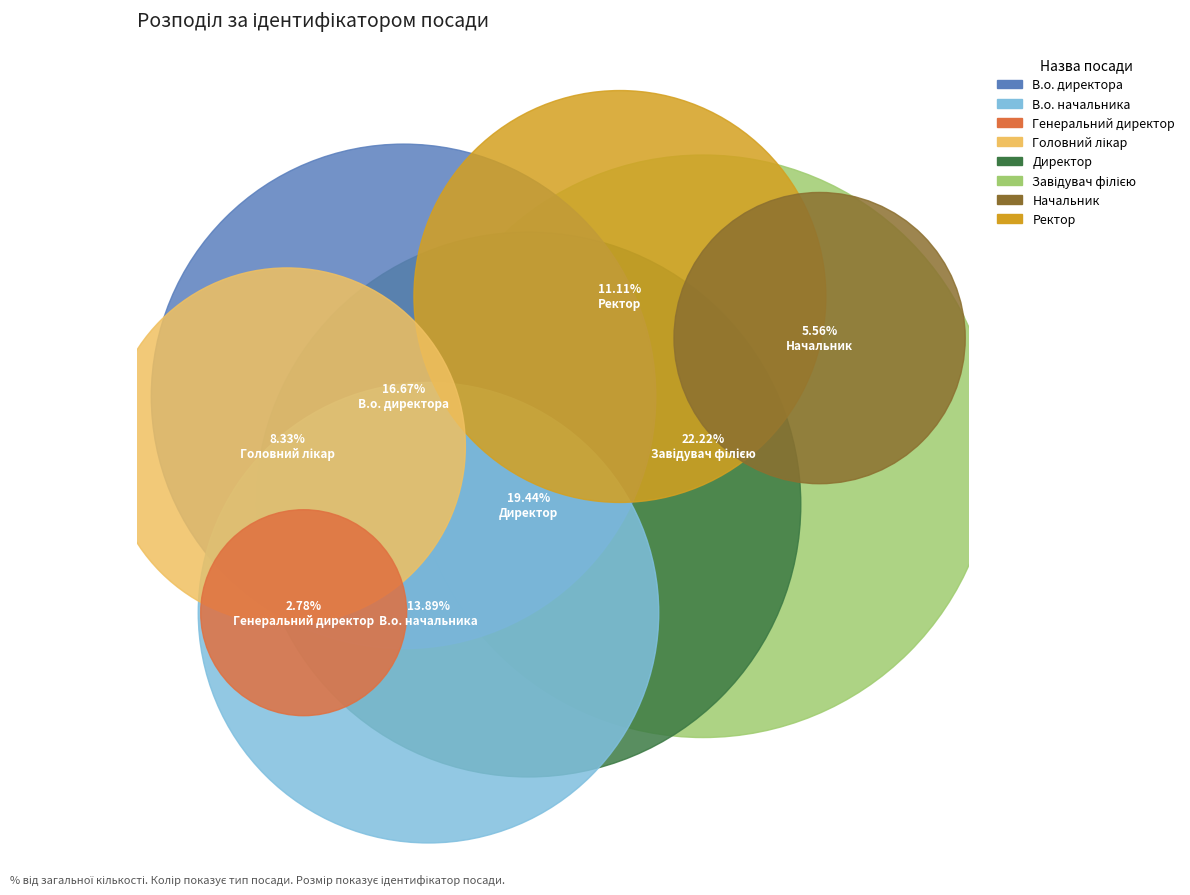

Count the number of slices in the pie.

8